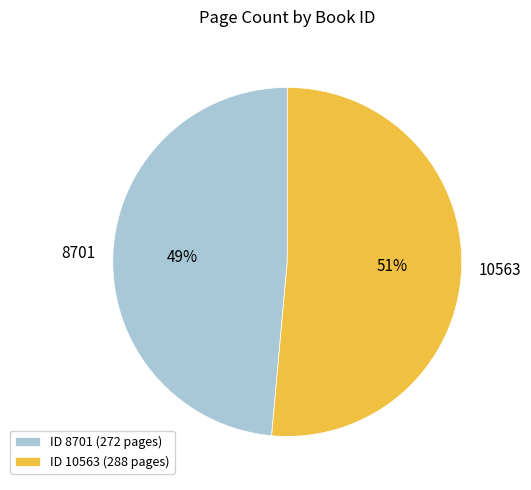

Does any single category account for the majority?

Yes